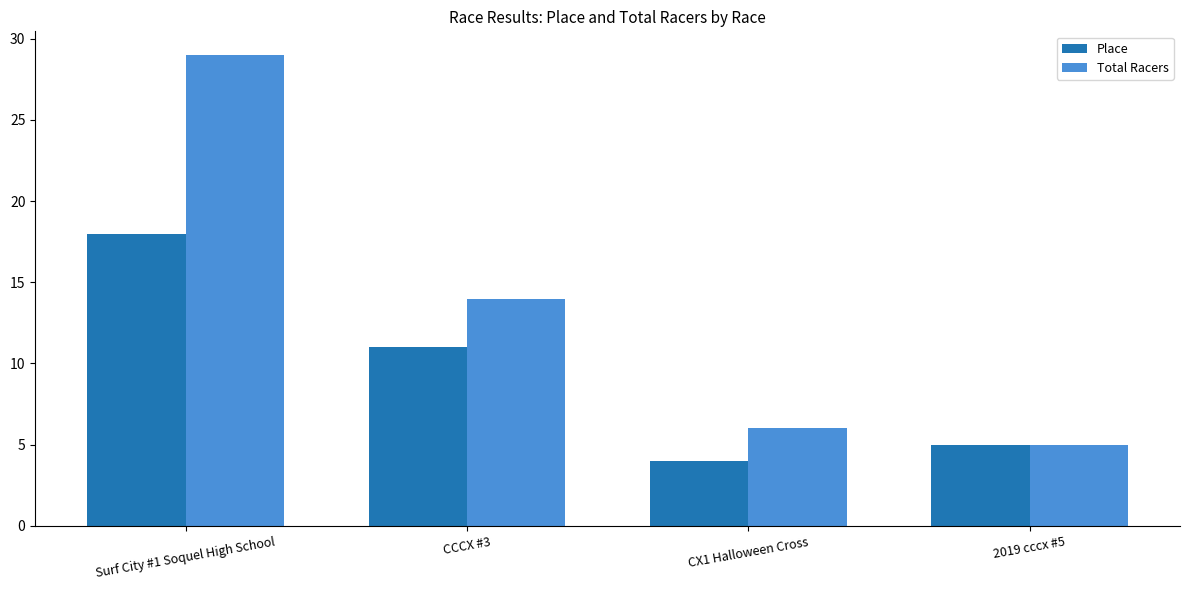

At which category does the chart reach its minimum across all series?

CX1 Halloween Cross